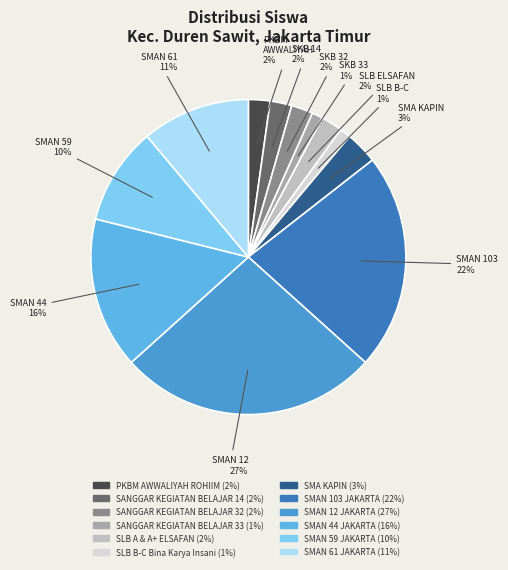

How many segments does this pie chart have?

12